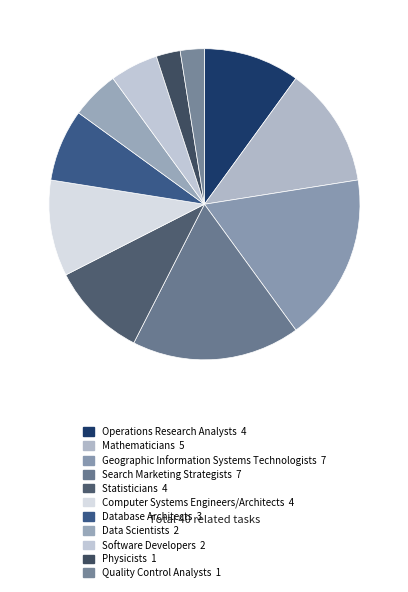

The Software Developers slice represents 5% of the pie. True or false?

True